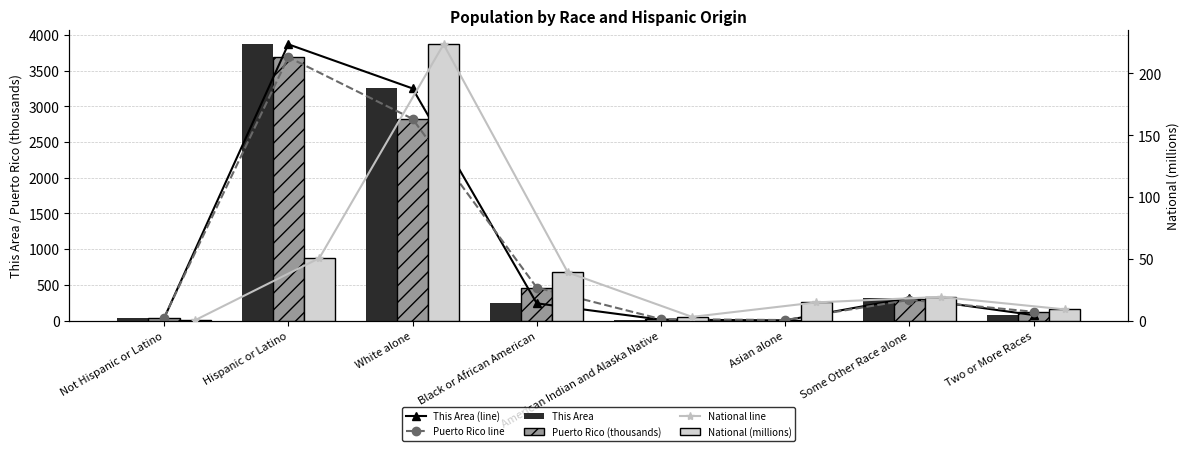

At which category is the sum across all series the highest?

Hispanic or Latino